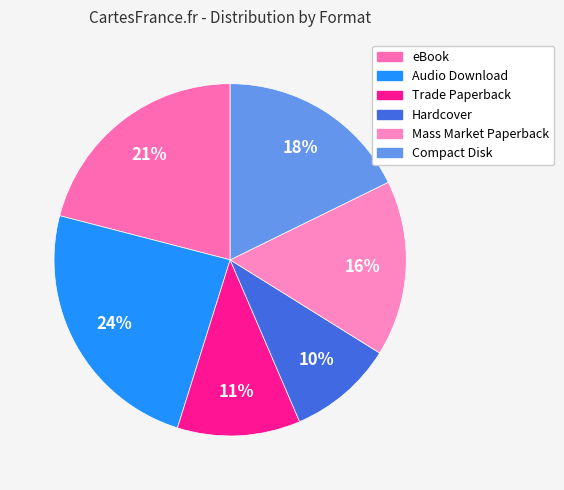

Rank the categories by value from lowest to highest.

Hardcover, Trade Paperback, Mass Market Paperback, Compact Disk, eBook, Audio Download